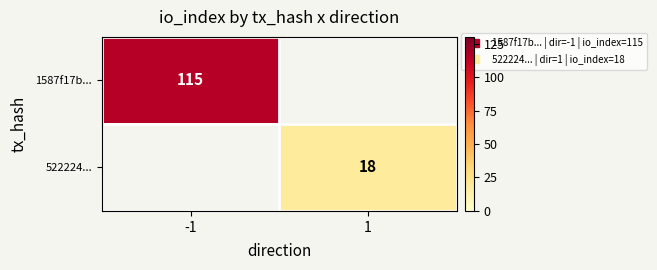

Is the value of 522224... at 1 greater than the value of 1587f17b... at 1?

No